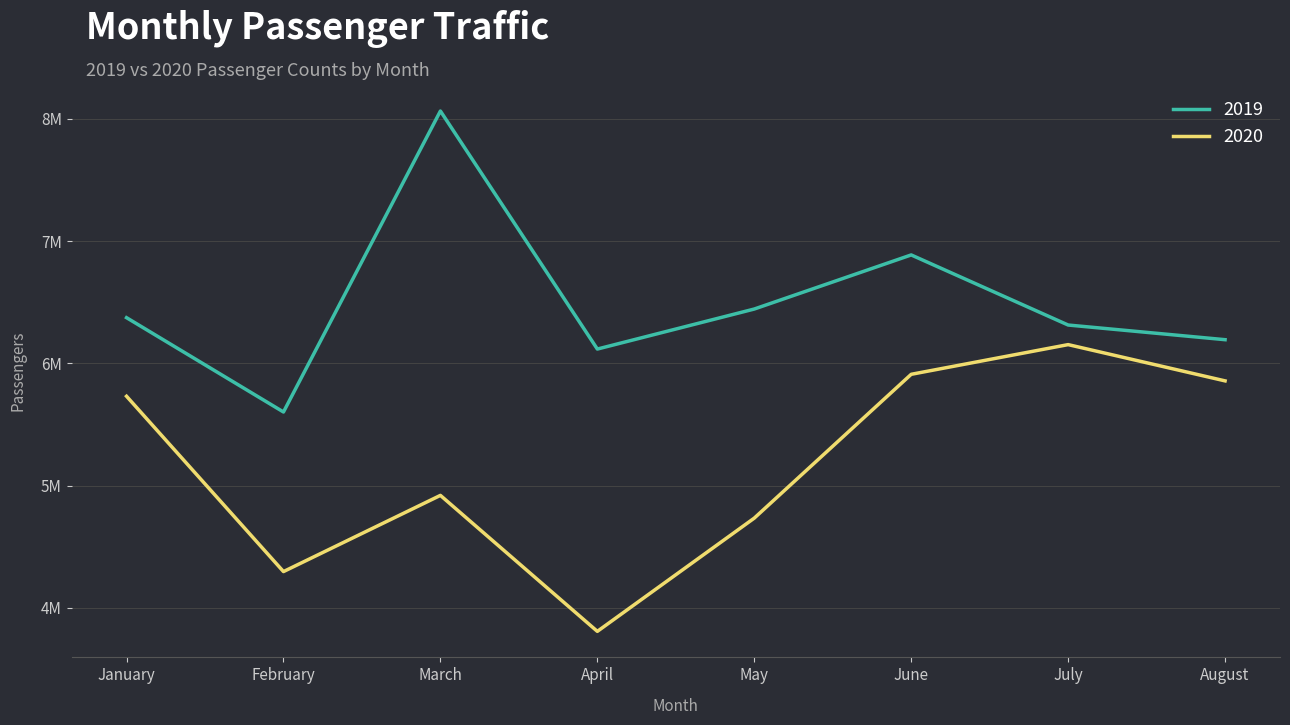

Which series has the largest total across all categories?

2019